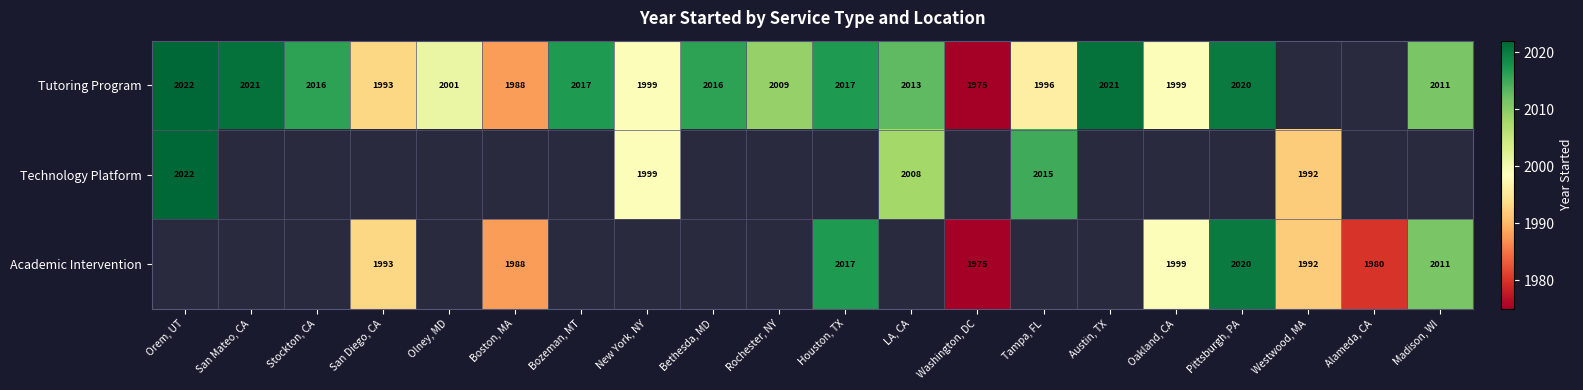

Is the value of Tutoring Program at Tampa, FL greater than the value of Technology Platform at New York, NY?

No